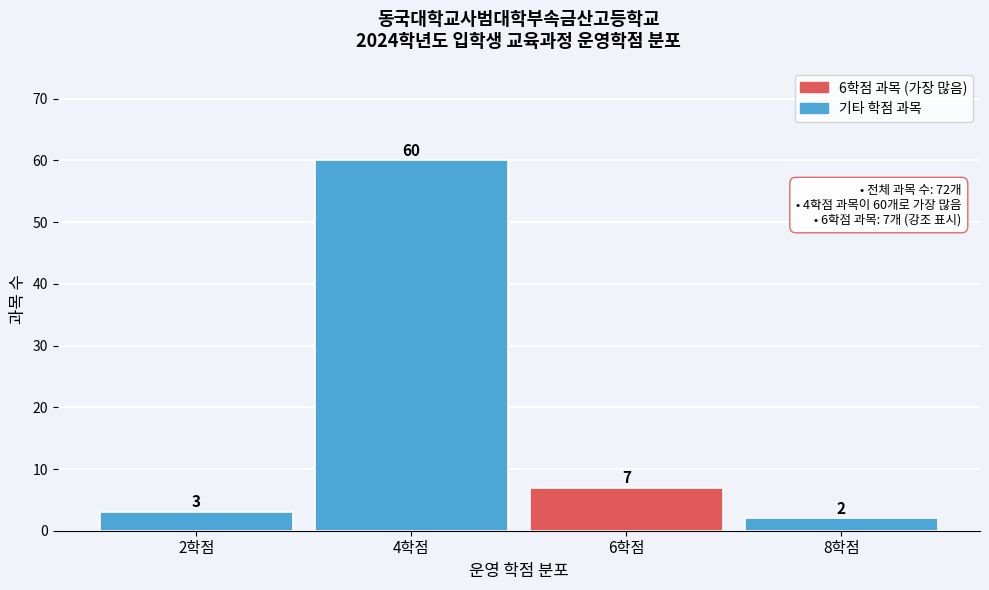

Reading left to right, transcribe all the data shown in this chart.

3	60	7	2